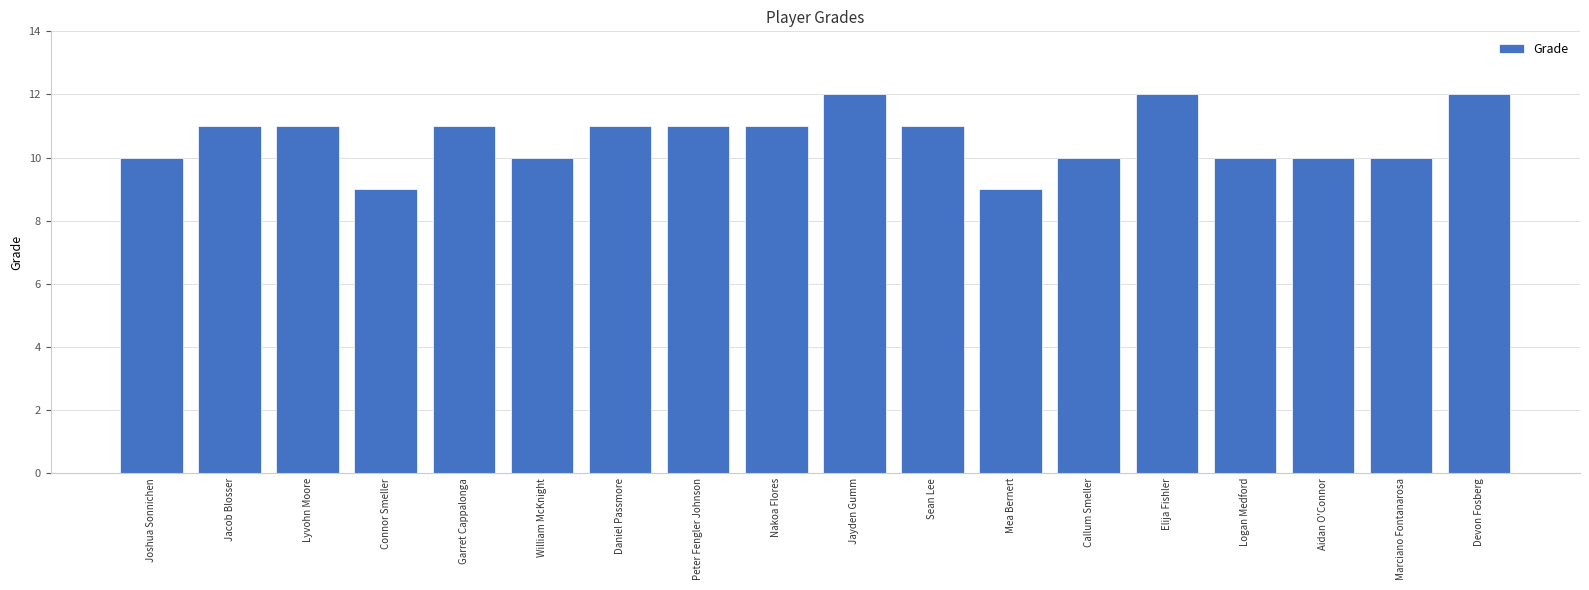

True or false: the data shows 8 at Jayden Gumm.

False